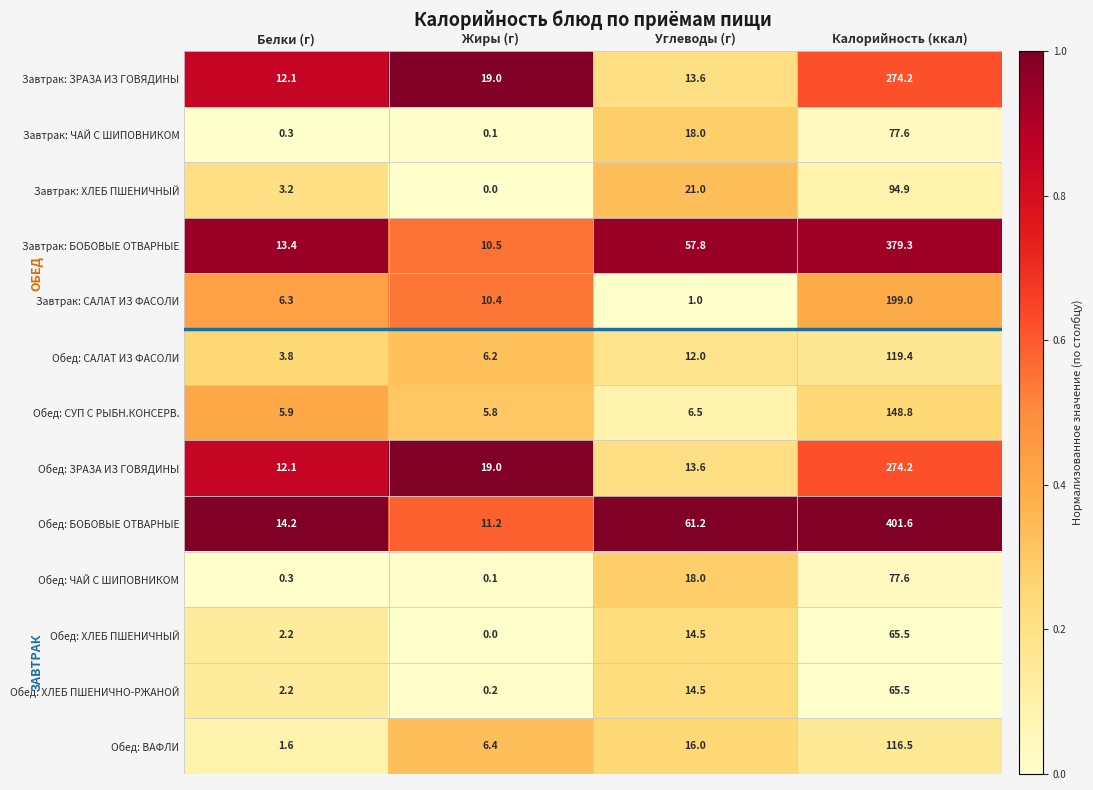

Is it true that Обед: ХЛЕБ ПШЕНИЧНЫЙ equals 35.6 at Калорийность (ккал)?

False